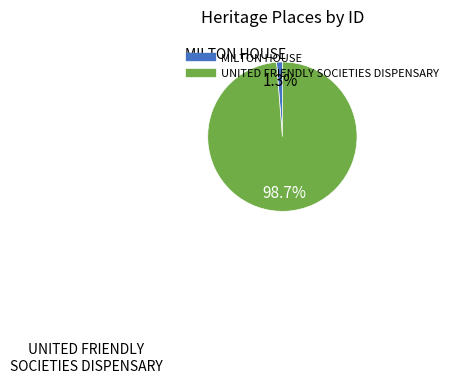

Count the number of slices in the pie.

2